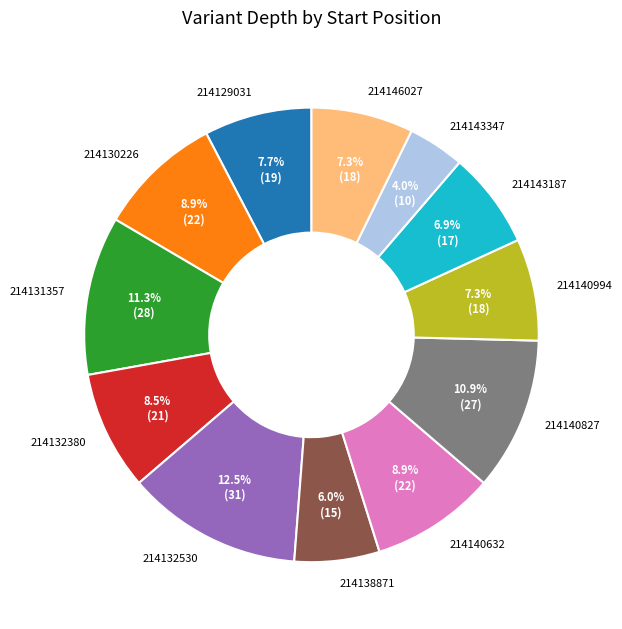

What is the ratio of the value at 214132380 to the value at 214143347?

2.1